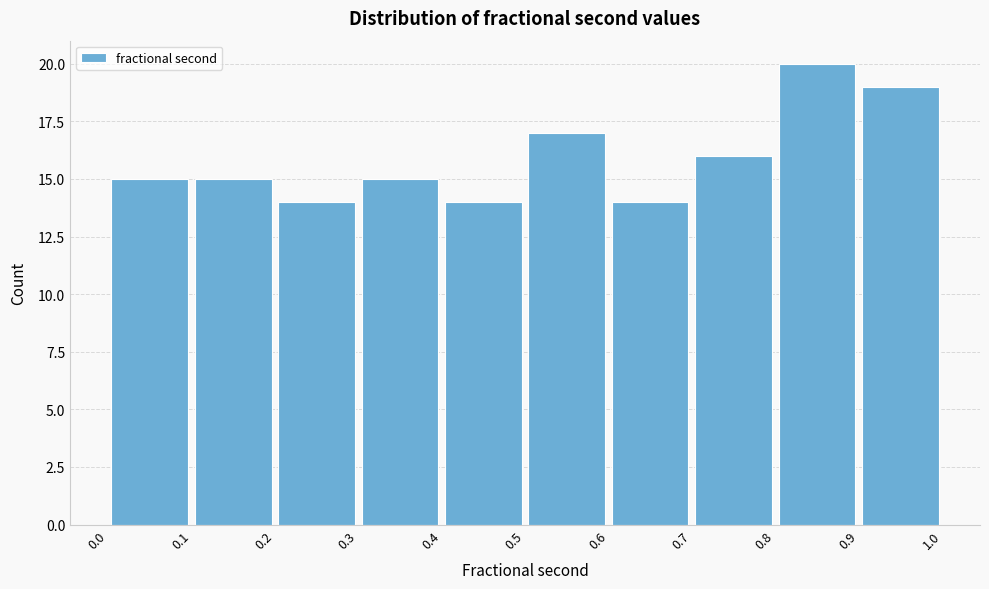

Which range on the x-axis has the tallest bar?

0.8 to 0.9